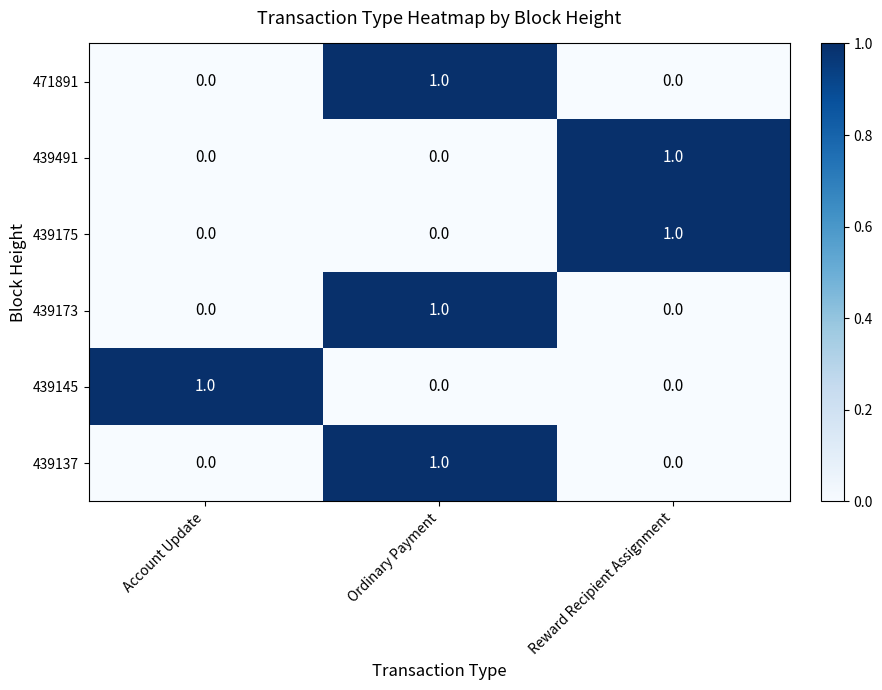

Reading left to right, transcribe all the data shown in this chart.

471891: Account Update=0	Ordinary Payment=1	Reward Recipient Assignment=0
439491: Account Update=0	Ordinary Payment=0	Reward Recipient Assignment=1
439175: Account Update=0	Ordinary Payment=0	Reward Recipient Assignment=1
439173: Account Update=0	Ordinary Payment=1	Reward Recipient Assignment=0
439145: Account Update=1	Ordinary Payment=0	Reward Recipient Assignment=0
439137: Account Update=0	Ordinary Payment=1	Reward Recipient Assignment=0